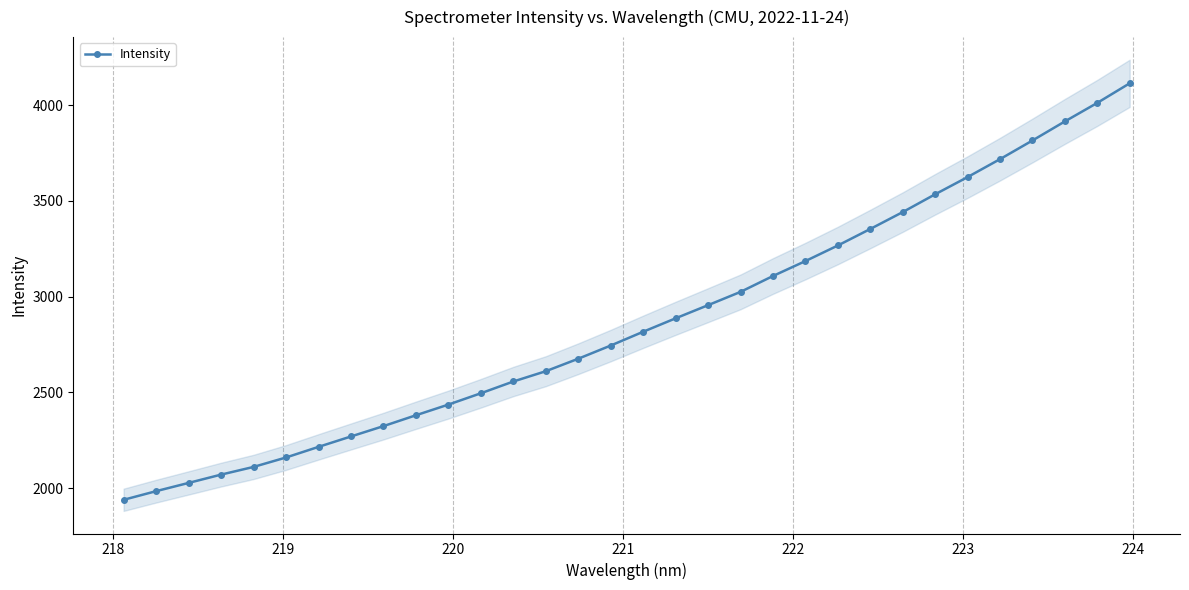

What is the value of the Intensity point at the 6th from the left?

2159.9